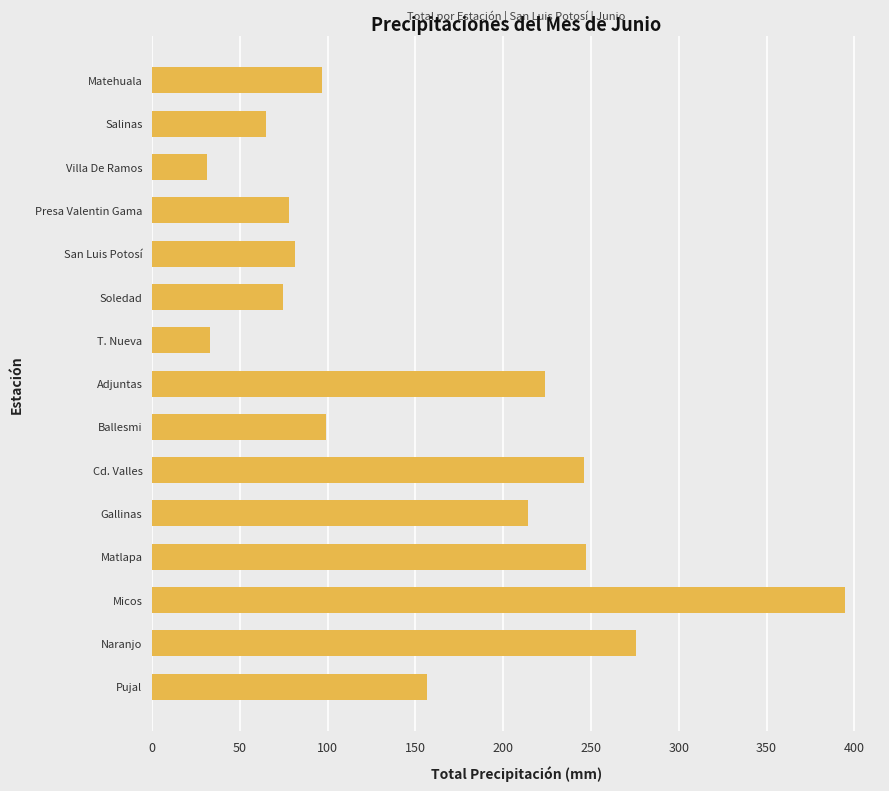

Where is the data nearest to the value 212?

Gallinas